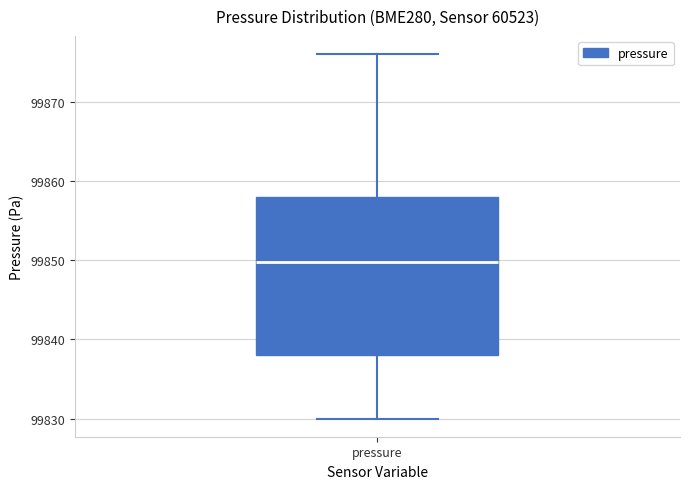

Transcribe this box plot: give where the median line is, the range the box spans, and where the two whiskers end, as read against the y-axis. The values are not printed on the chart, so give them approximately, as read against the axis.

median 99850, box 99838 to 99858, whiskers 99830 to 99876